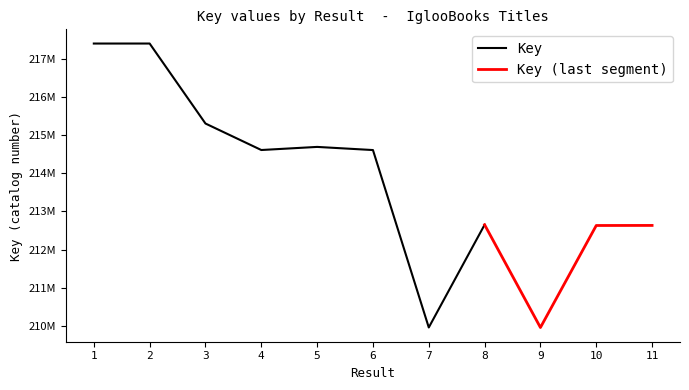

Reading left to right, extract all data points from this chart.

1=217396862	2=217397086	3=215302648	4=214608903	5=214690207	6=214607880	7=209962552	8=212652086	9=209960980	10=212632402	11=212634253